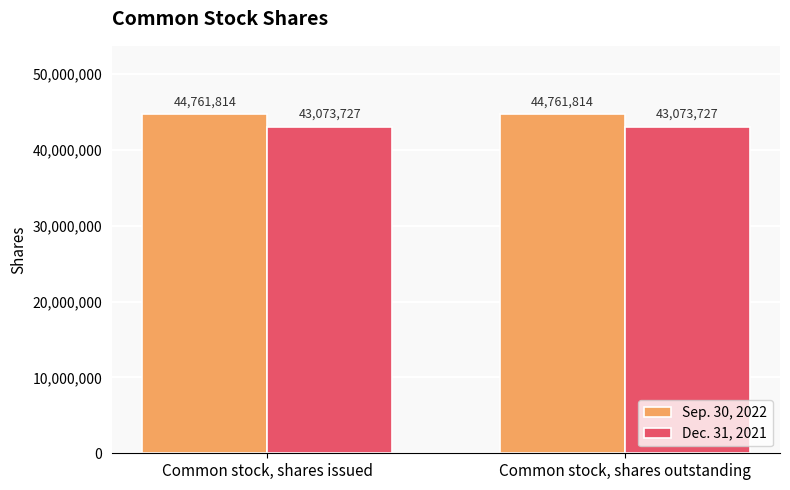

What is the spread (max minus min) of values at Common stock, shares outstanding?

1688087